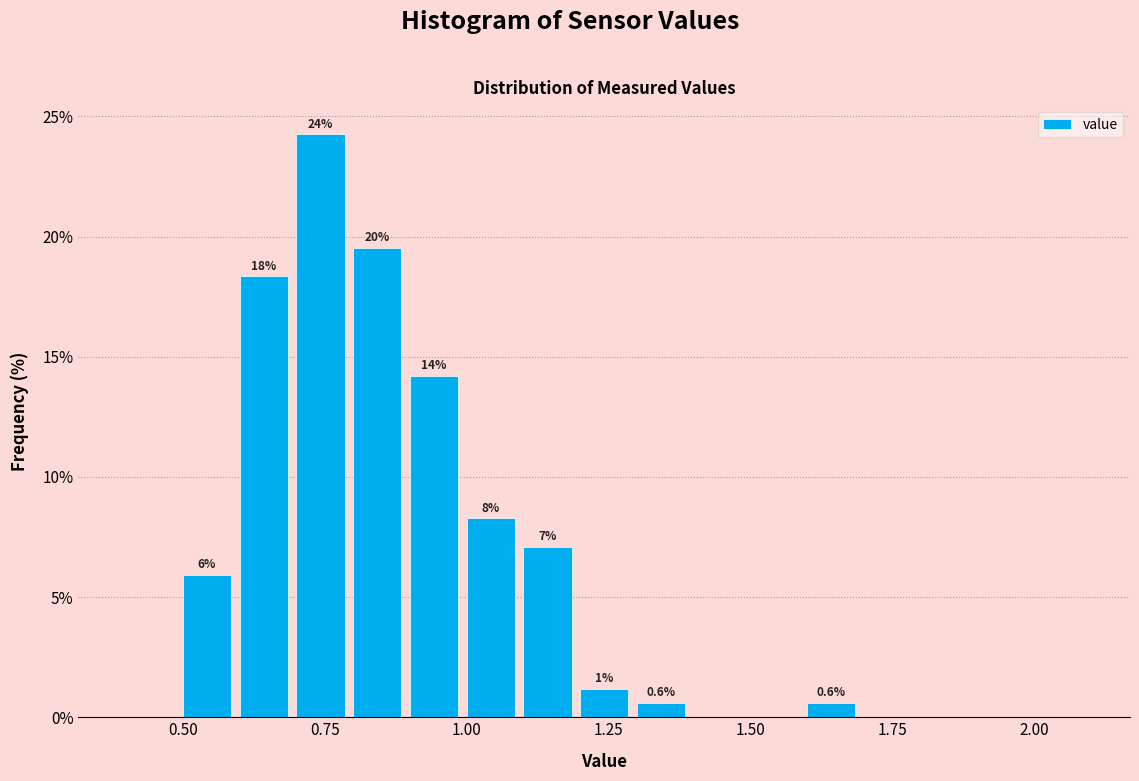

Read against the x-axis, roughly where is the centre of the tallest bar?

0.75